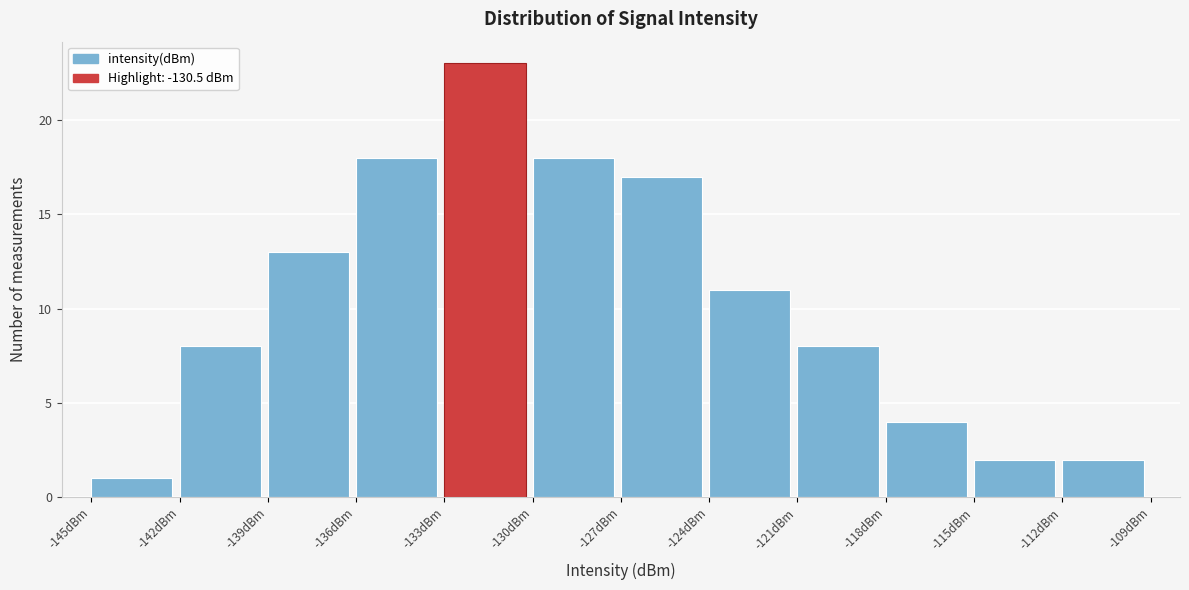

Reading left to right, transcribe this chart: for each bar, give the range it covers on the x-axis and its height. The values are not printed on the chart, so give them approximately, as read against the axis.

-145 to -142: 1
-142 to -139: 8
-139 to -136: 13
-136 to -133: 18
-133 to -130: 23
-130 to -127: 18
-127 to -124: 17
-124 to -121: 11
-121 to -118: 8
-118 to -115: 4
-115 to -112: 2
-112 to -109: 2